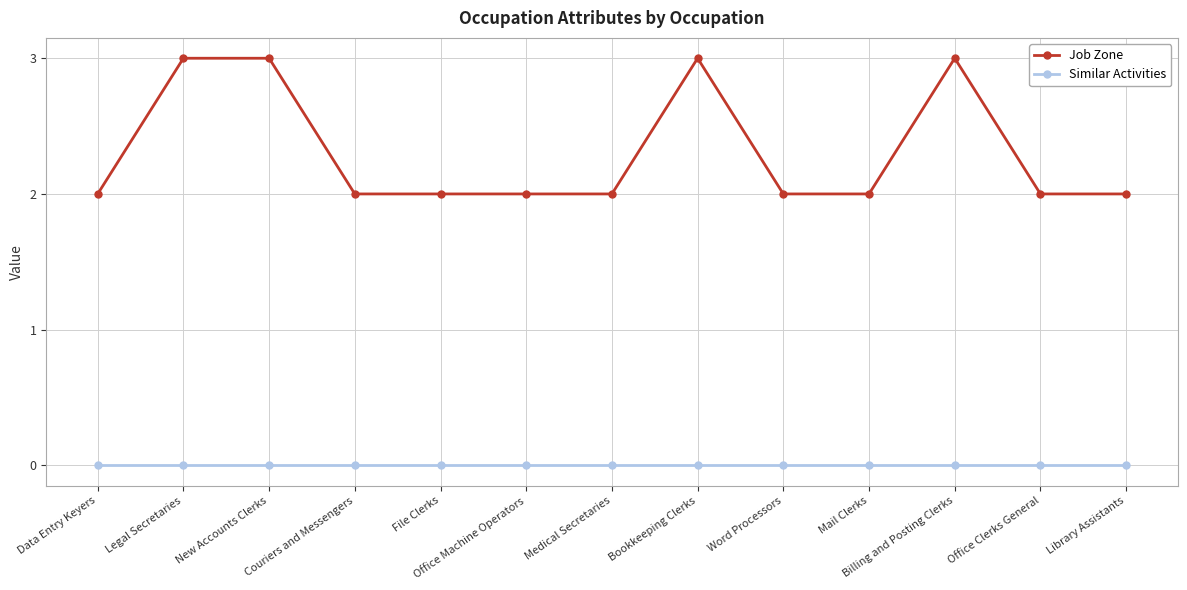

At Office Machine Operators, list the series in order from largest to smallest.

Job Zone, Similar Activities